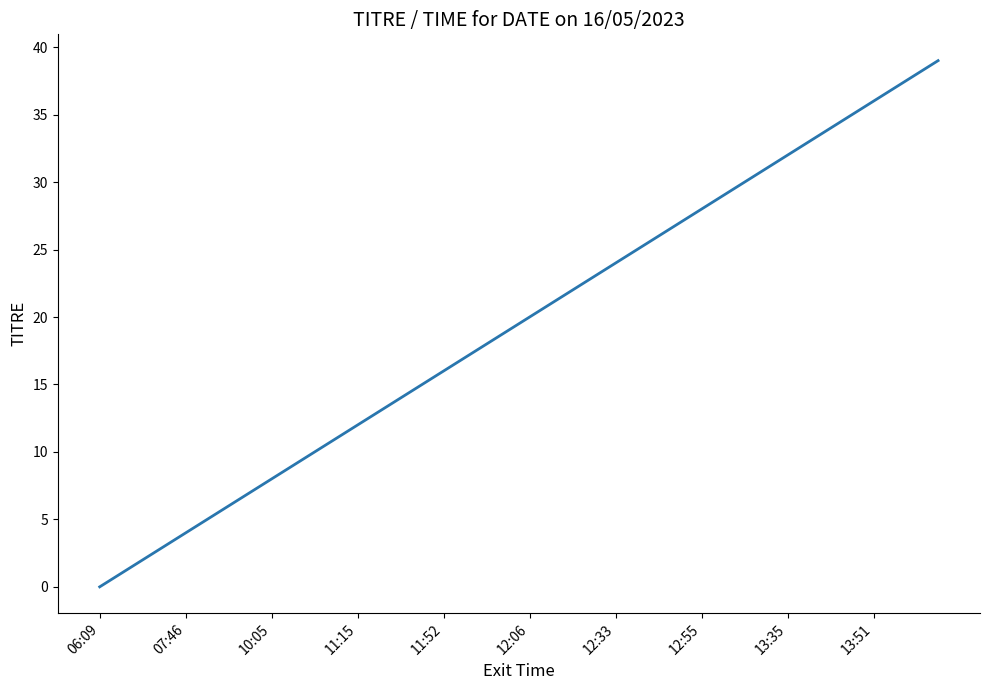

Does the chart display data point markers on the line(s)?

No